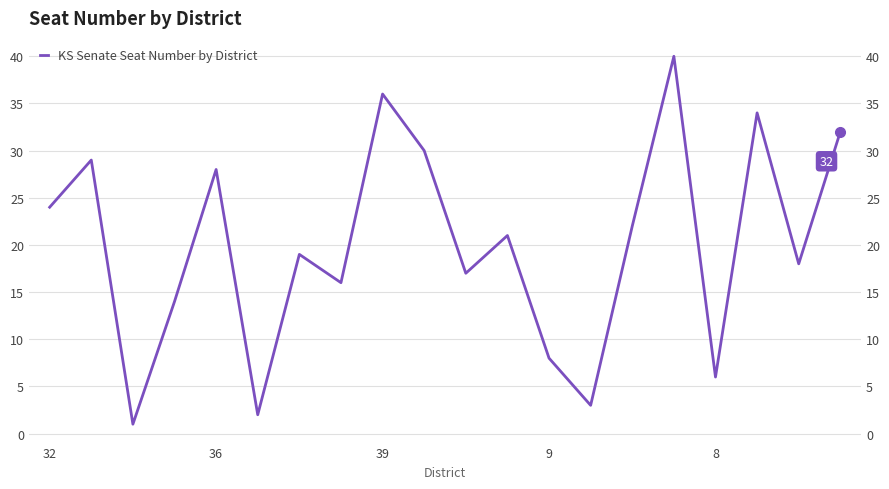

What is the average value?

20